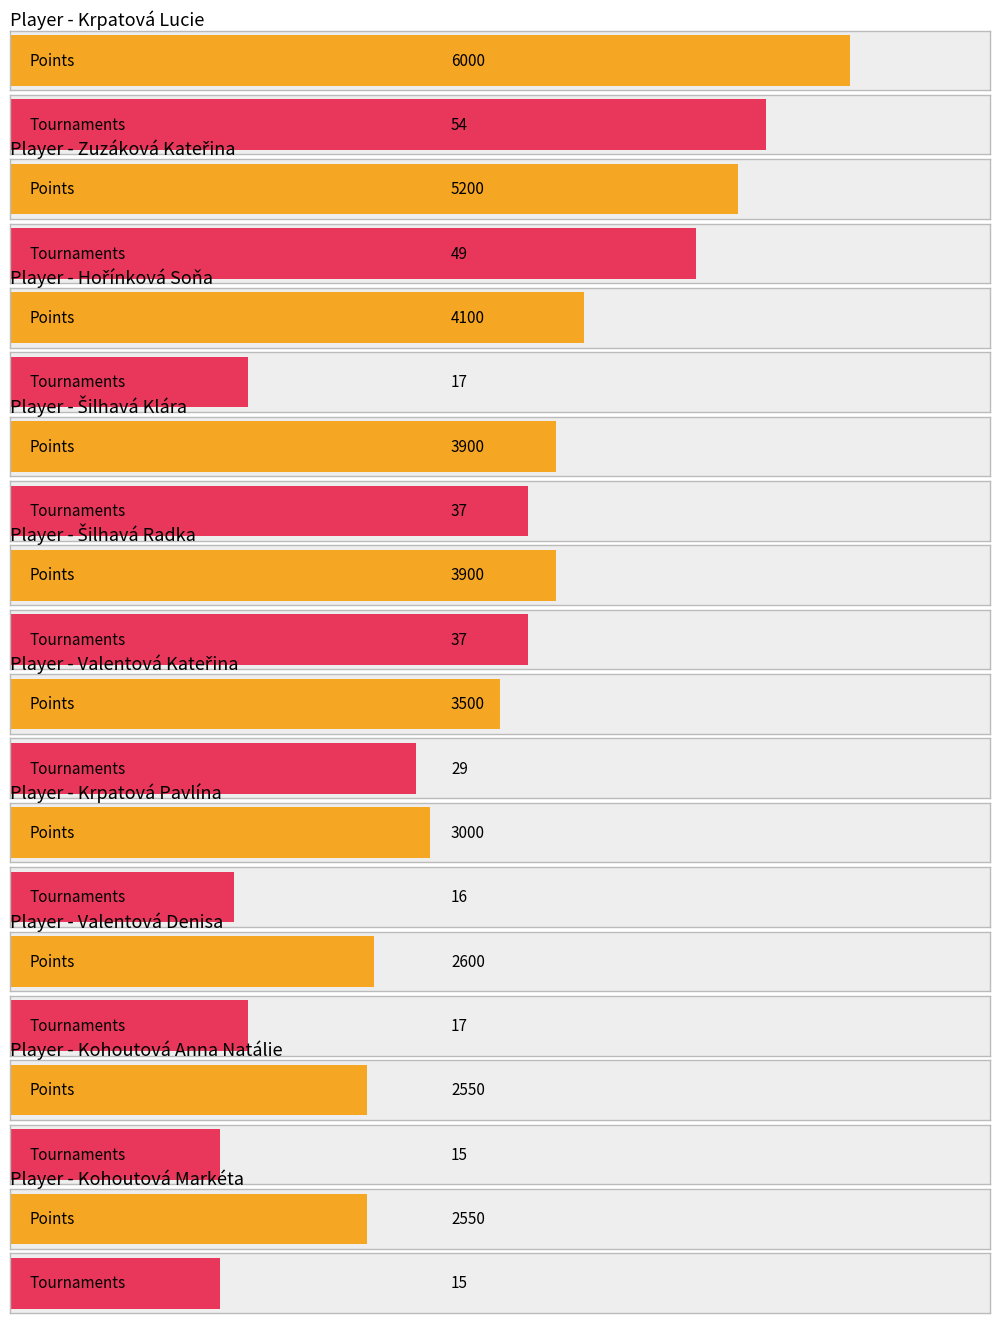

What is the label of the 4th bar from the right?

Valentová Denisa